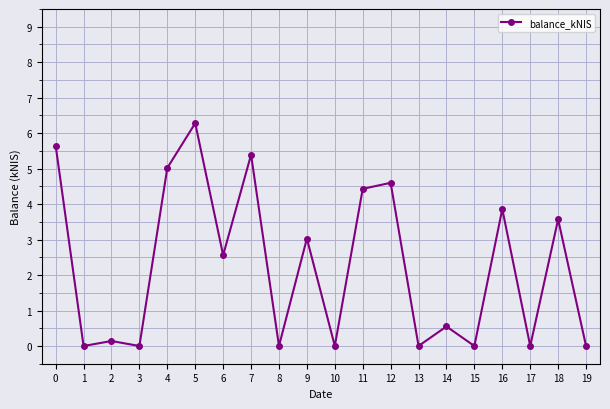

Is this an area chart (filled region under the line)?

No